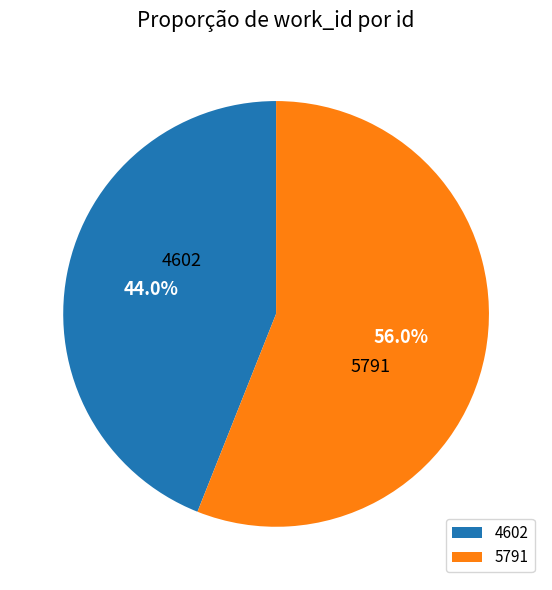

What percentage is NOT represented by 5791?

44.0%